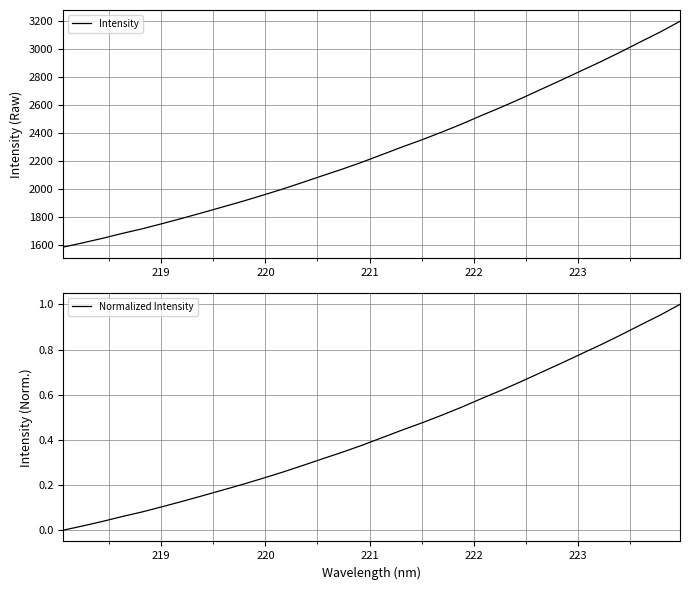

How many series are shown in this chart?

2